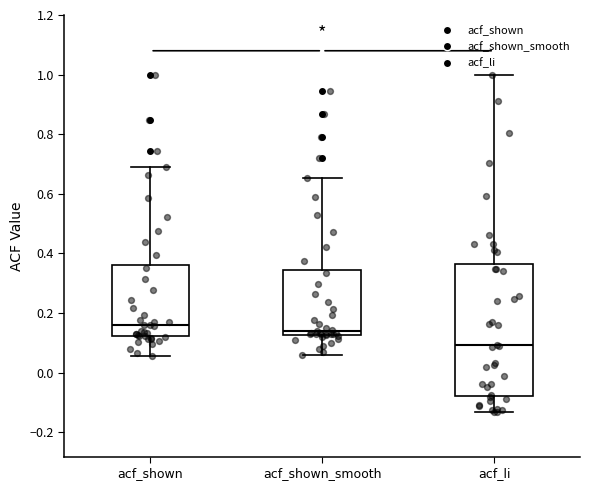

Reading left to right, transcribe this box plot: for each box, give where its median line is, the range the box spans, and where its two whiskers end, as read against the y-axis. The values are not printed on the chart, so give them approximately, as read against the axis.

acf_shown: median 0.16, box 0.12 to 0.36, whiskers 0.06 to 0.68
acf_shown_smooth: median 0.14, box 0.12 to 0.34, whiskers 0.06 to 0.66
acf_li: median 0.10, box -0.08 to 0.36, whiskers -0.14 to 1.00